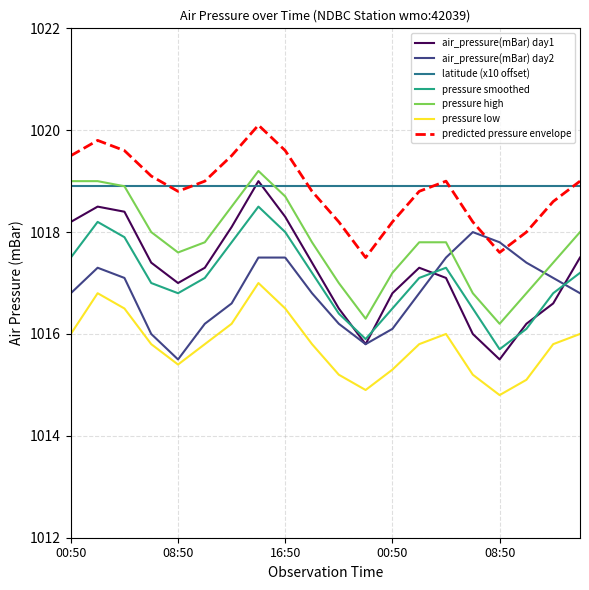

What is the maximum value for predicted pressure envelope?

1020.1